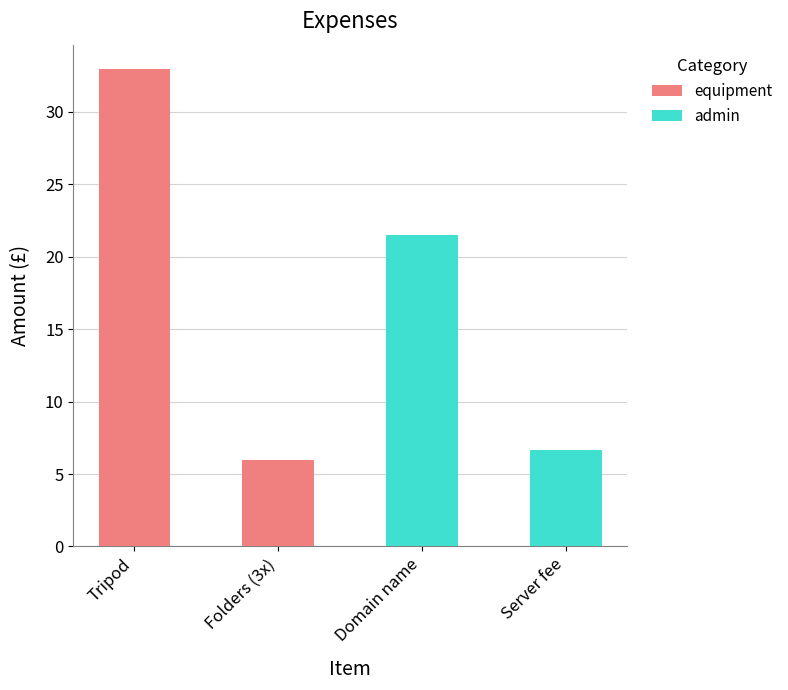

What is the label of the 4th bar from the left?

Server fee